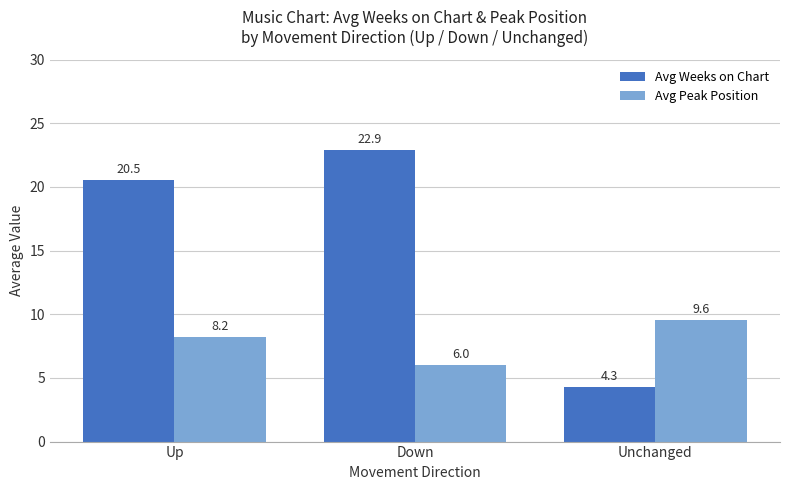

At which label does Avg Weeks on Chart reach its peak?

Down